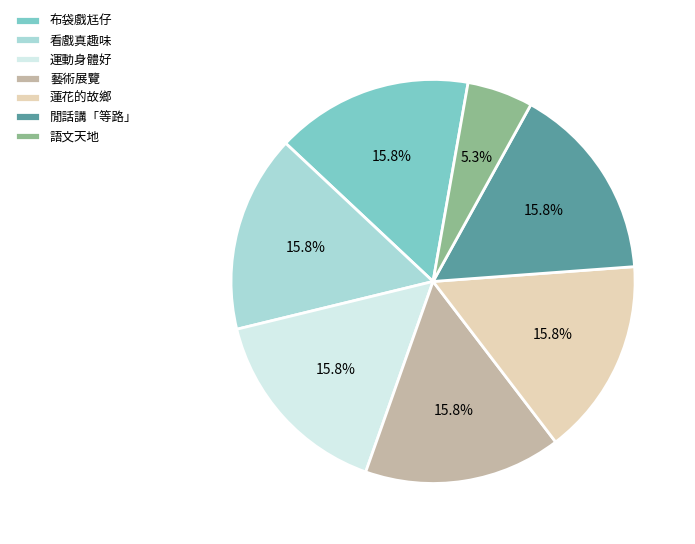

Does any single category account for the majority?

No